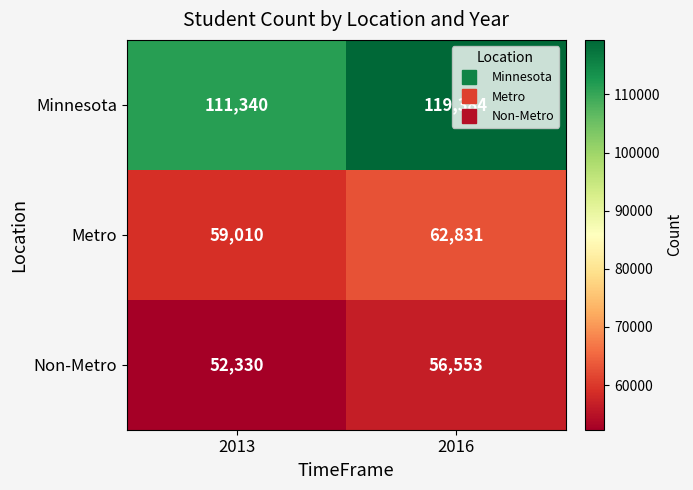

Is it true that Minnesota equals 148799 at 2013?

False